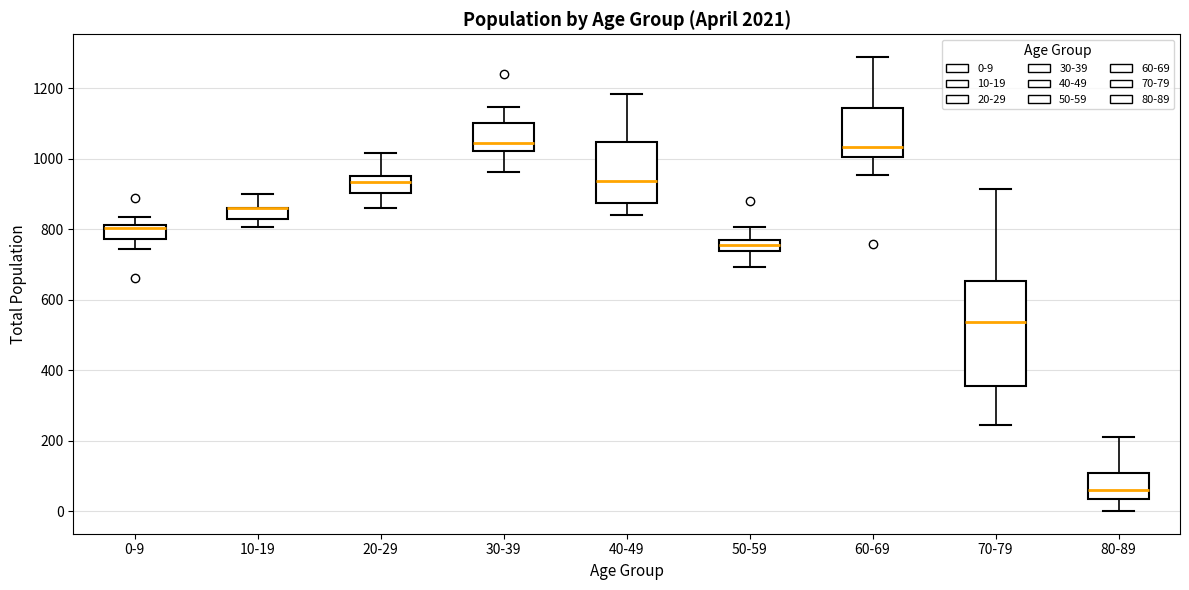

Which box is the tallest, from its lower edge to its upper edge?

70-79